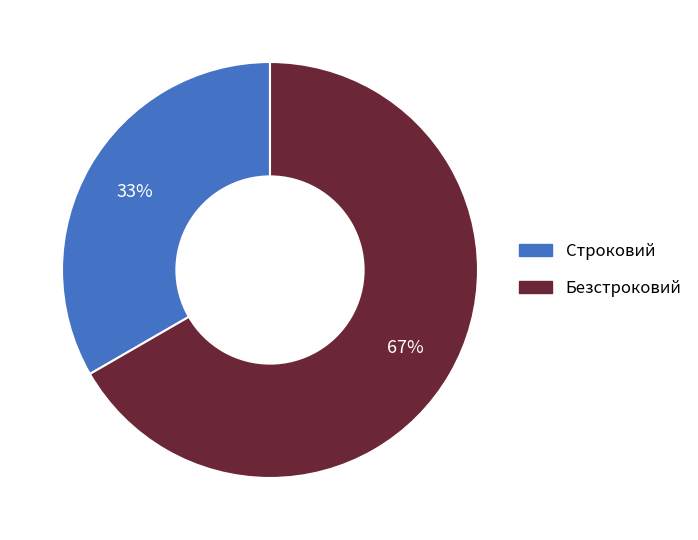

Do Строковий and Безстроковий together represent more than half of the pie?

Yes